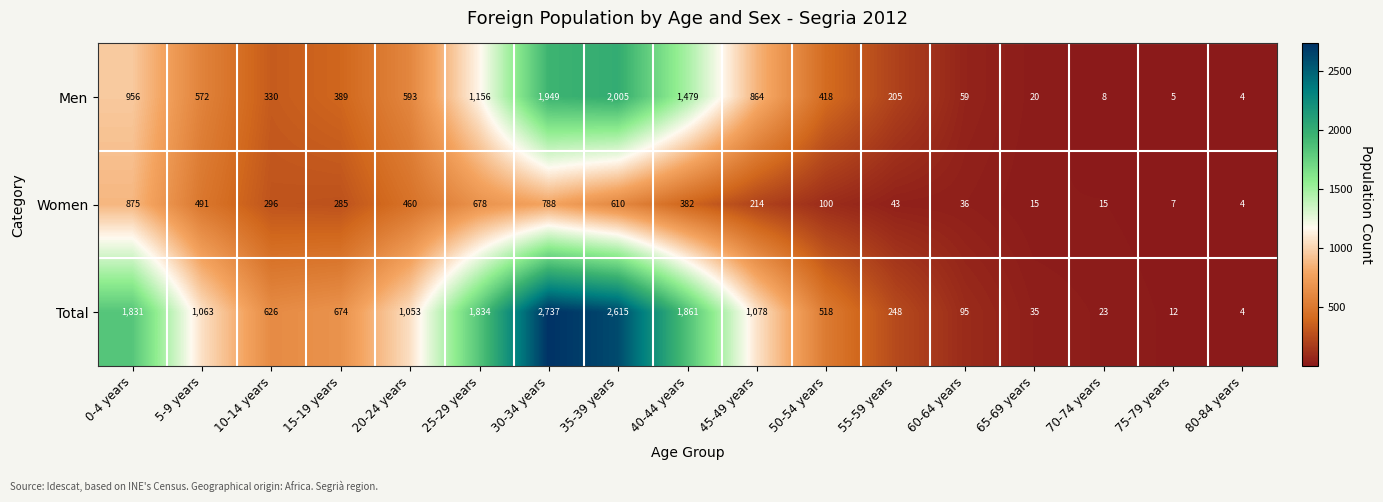

What is the average value of the Women series?

312